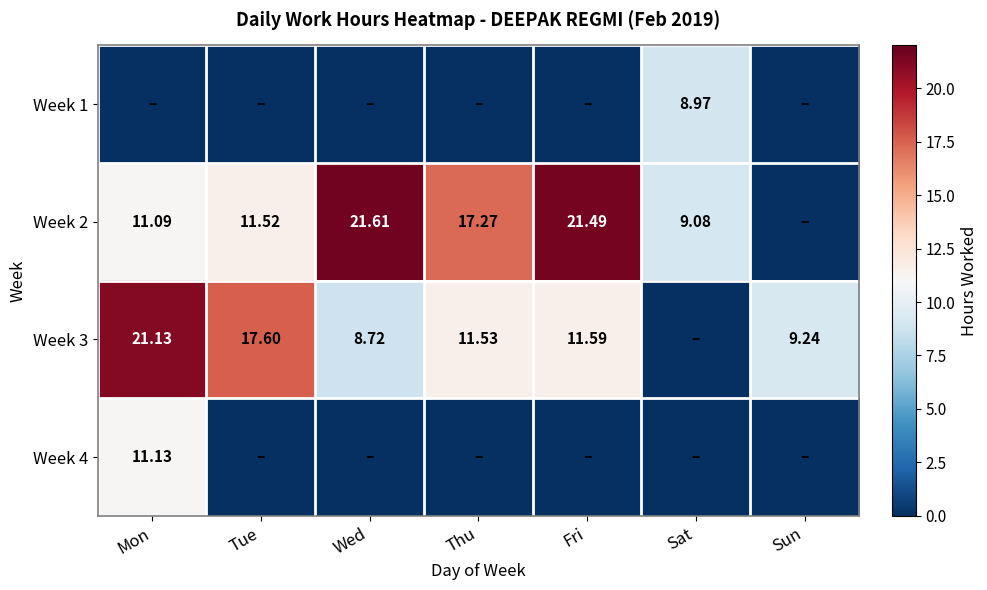

What is the difference between the maximum and minimum values in the Week 3 series?

21.1